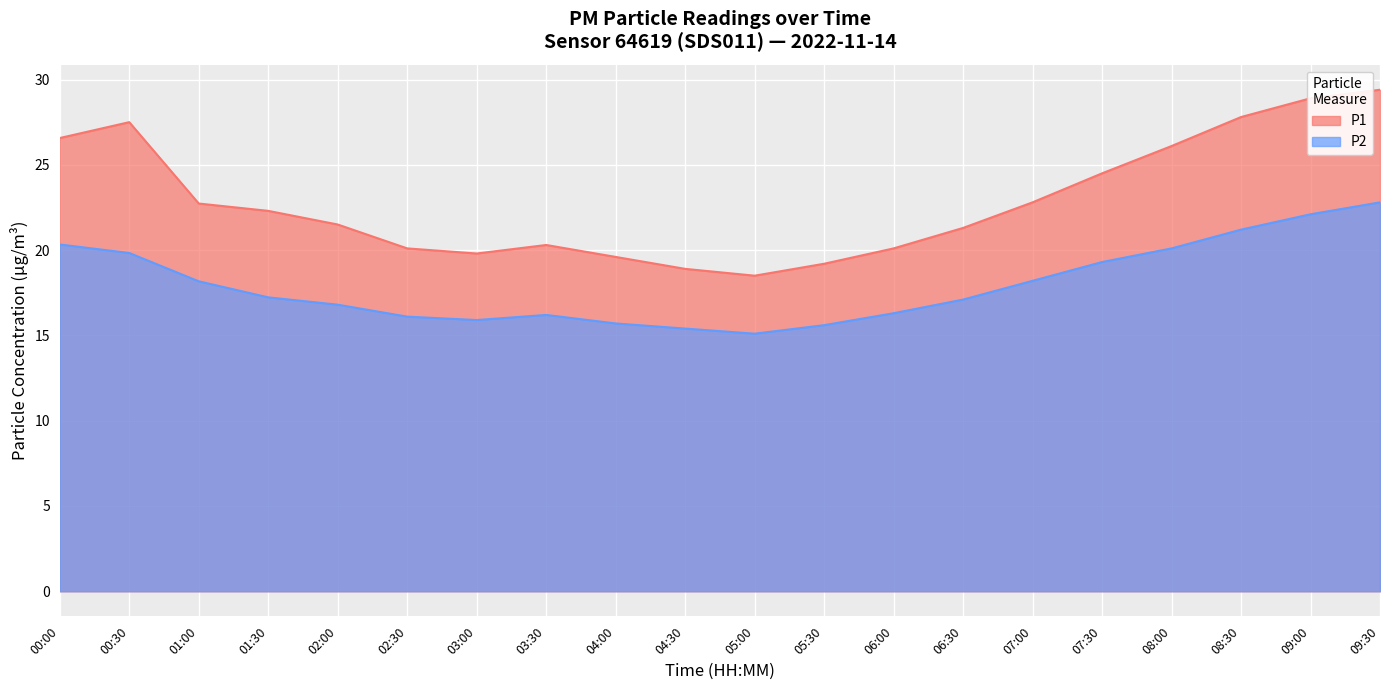

What is the approximate value of P1 at 06:00?

20.1